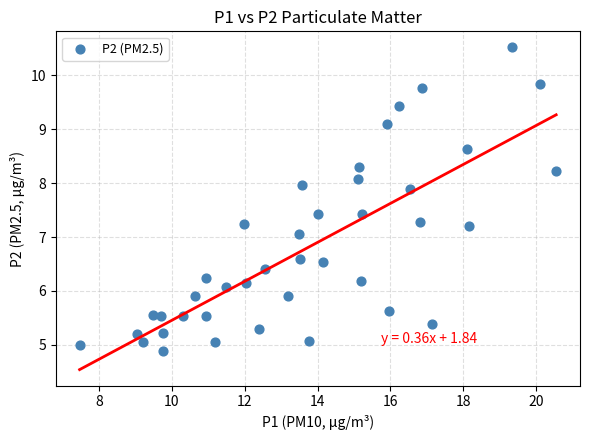

What is the range of Y values (max minus min)?

5.6